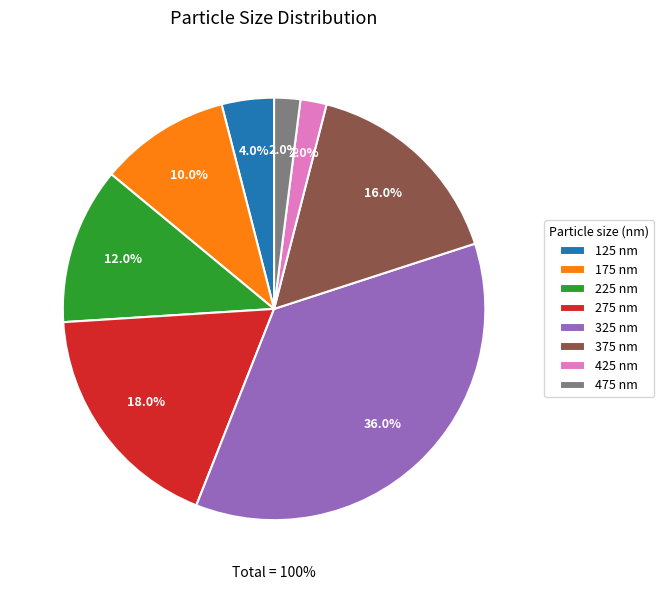

The 325 slice represents 36% of the pie. True or false?

True